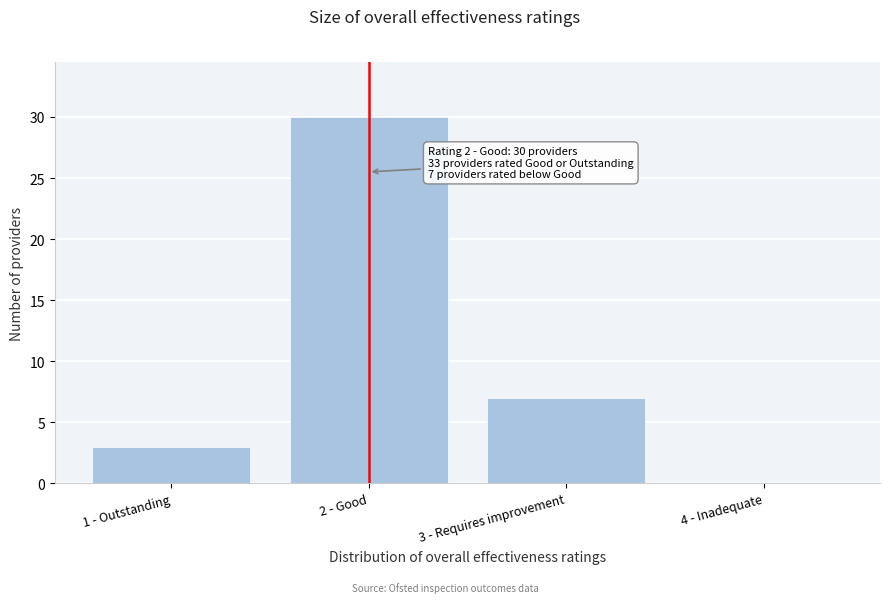

Reading left to right, transcribe all the data shown in this chart.

1 - Outstanding=3	2 - Good=30	3 - Requires improvement=7	4 - Inadequate=0